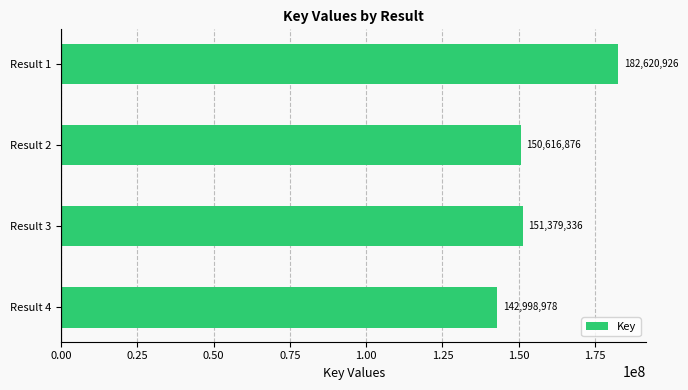

Reading top to bottom, transcribe all the data shown in this chart.

Result 1=182620926	Result 2=150616876	Result 3=151379336	Result 4=142998978